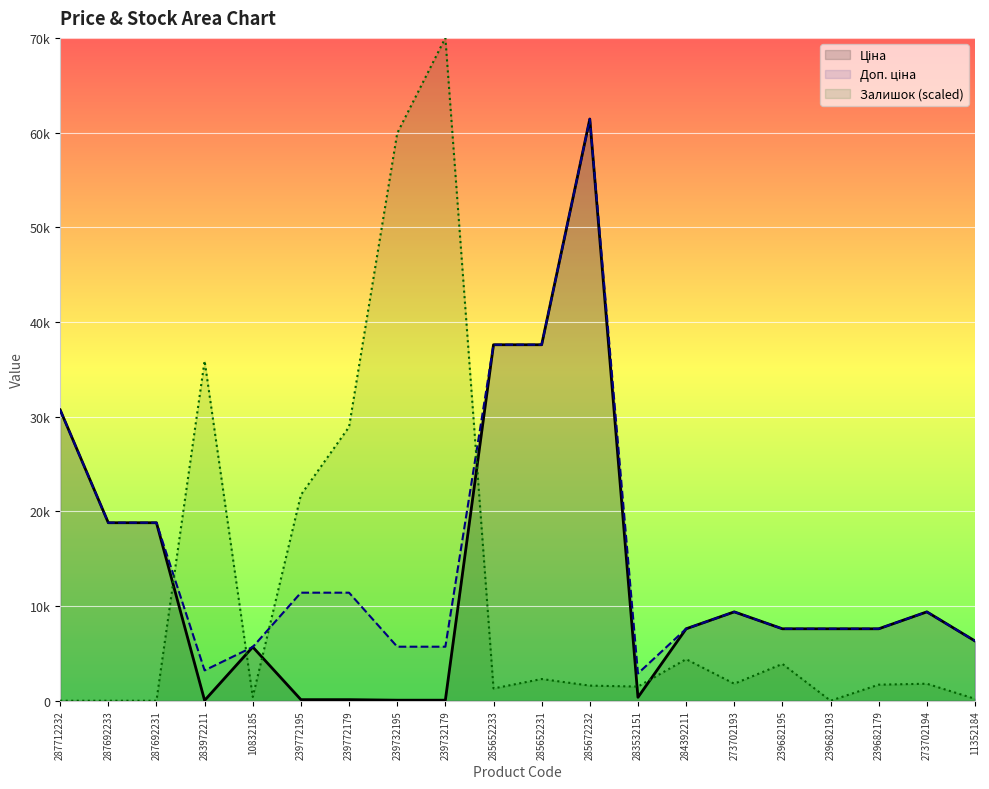

Reading left to right, what are all the values shown in this chart?

Ціна: 287712232=30717.1	287692233=18796.8	287692231=18796.8	283972211=32.0	10832185=5673.8	239772195=114.1	239772179=114.1	239732195=57.0	239732179=57.0	285652233=37593.6	285652231=37593.6	285672232=61434.3	283532151=359.9	284392211=7596.5	273702193=9384.0	239682195=7596.5	239682193=7596.5	239682179=7596.5	273702194=9384.0	11352184=6308.8
Доп. ціна: 287712232=30717.1	287692233=18796.8	287692231=18796.8	283972211=3205.0	10832185=5673.8	239772195=11410.0	239772179=11410.0	239732195=5705.0	239732179=5705.0	285652233=37593.6	285652231=37593.6	285672232=61434.3	283532151=2878.8	284392211=7596.5	273702193=9384.0	239682195=7596.5	239682193=7596.5	239682179=7596.5	273702194=9384.0	11352184=6308.8
Залишок (scaled): 287712232=0.0	287692233=0.0	287692231=0.0	283972211=35897.4	10832185=398.9	239772195=21737.9	239772179=28917.4	239732195=59928.8	239732179=70000.0	285652233=1296.3	285652231=2293.4	285672232=1595.4	283532151=1495.7	284392211=4387.5	273702193=1794.9	239682195=3888.9	239682193=0.0	239682179=1695.2	273702194=1794.9	11352184=199.4